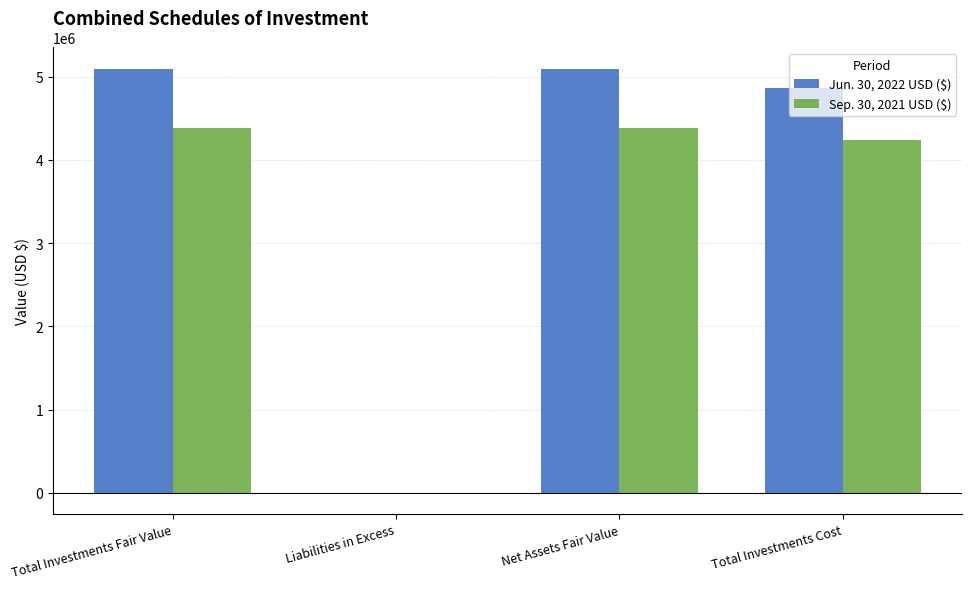

What are all the series names shown in the legend?

Jun. 30, 2022 USD ($), Sep. 30, 2021 USD ($)